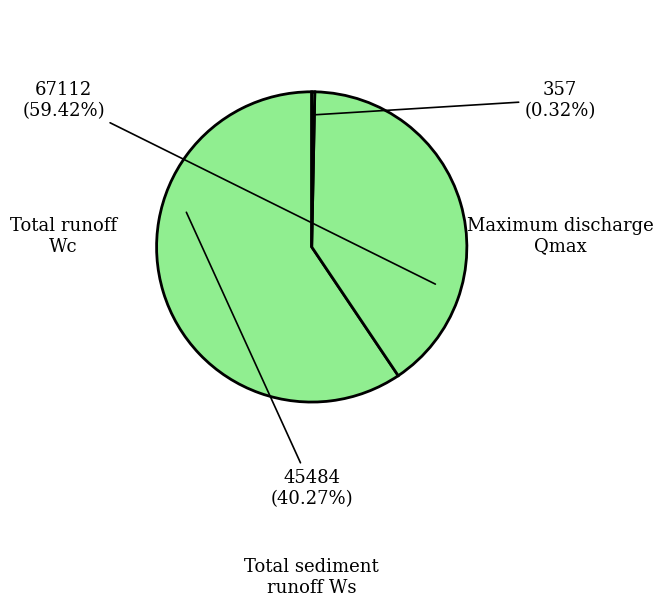

Is there any slice that represents more than half of the pie?

Yes